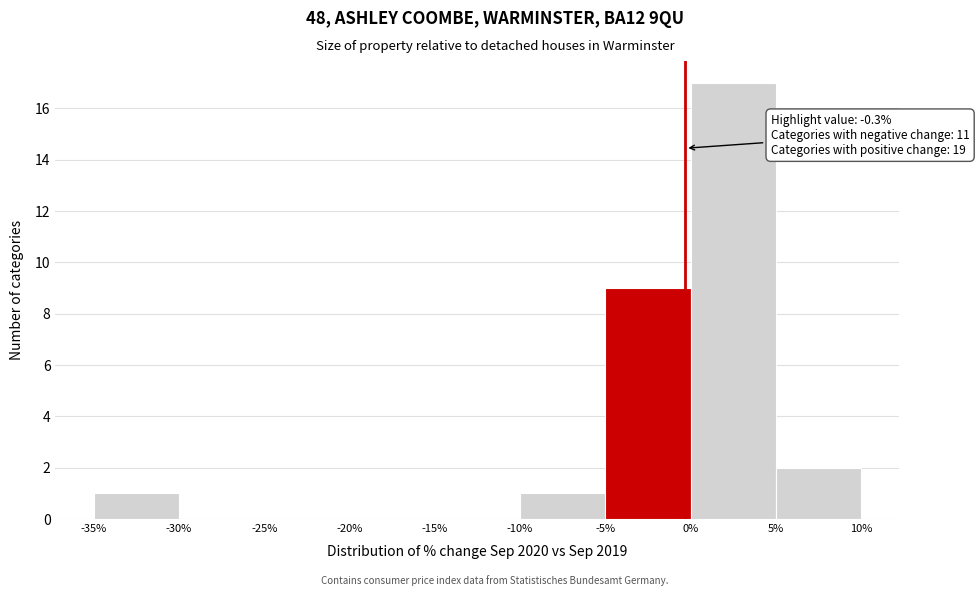

Which range on the x-axis has the tallest bar?

0% to 5%